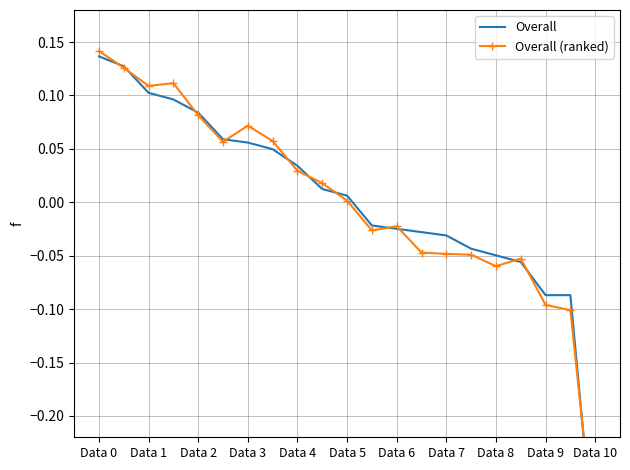

Which series has the widest spread of values?

Overall